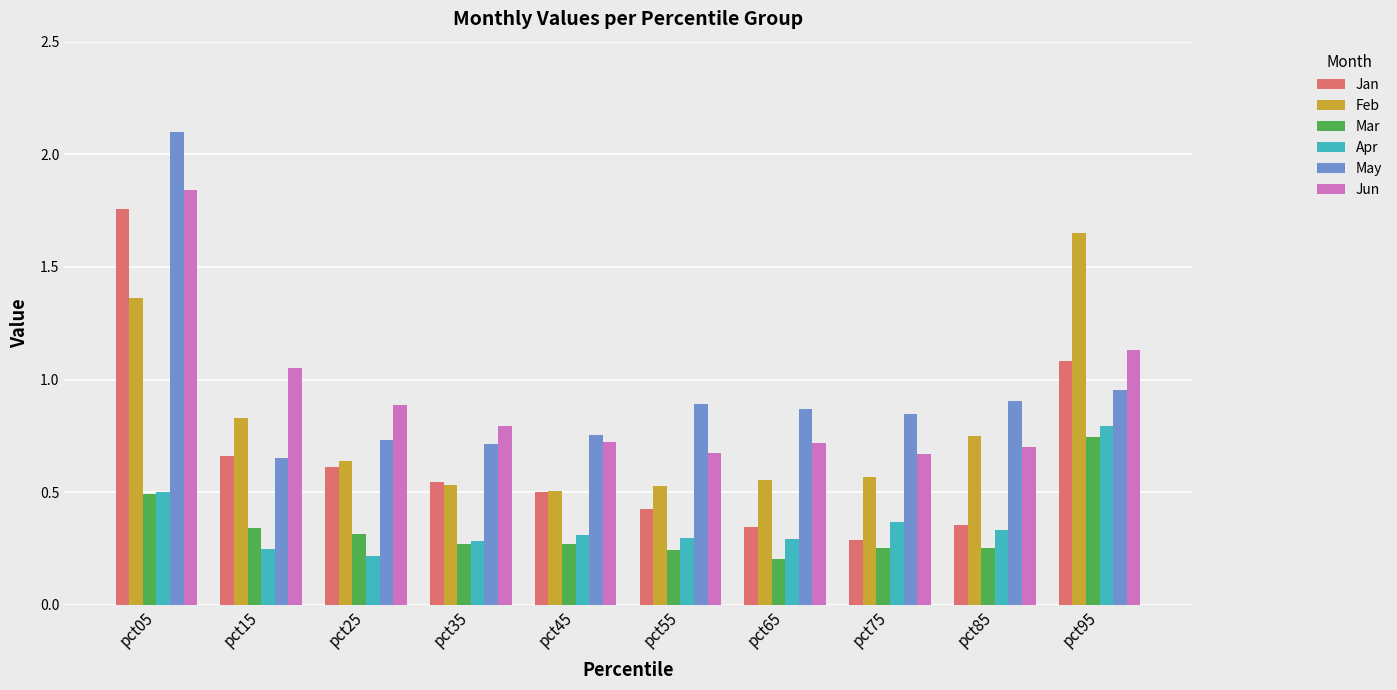

At which category is the sum across all series the highest?

pct05